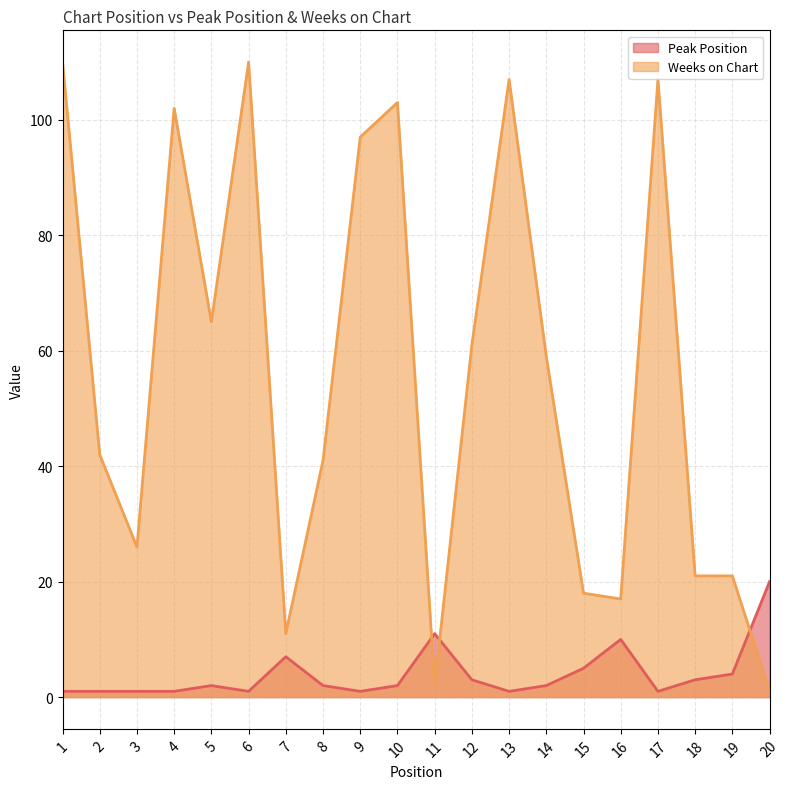

Is it true that Weeks on Chart equals 142 at 9?

False